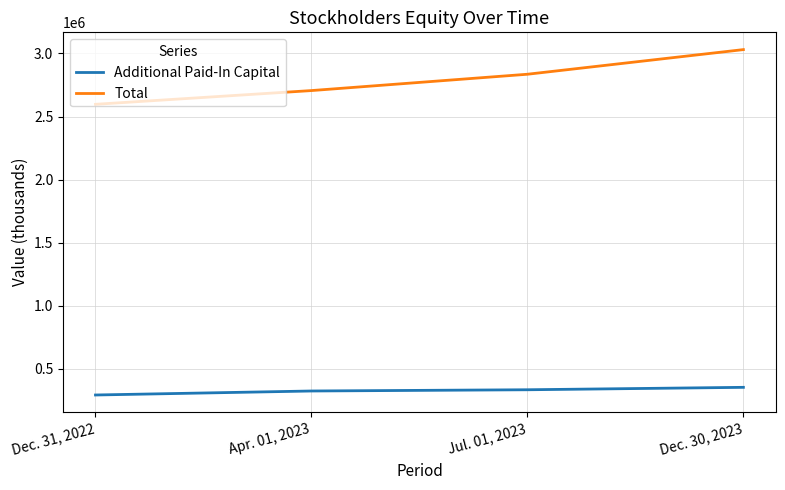

What is the average value of the Additional Paid-In Capital series?

327489